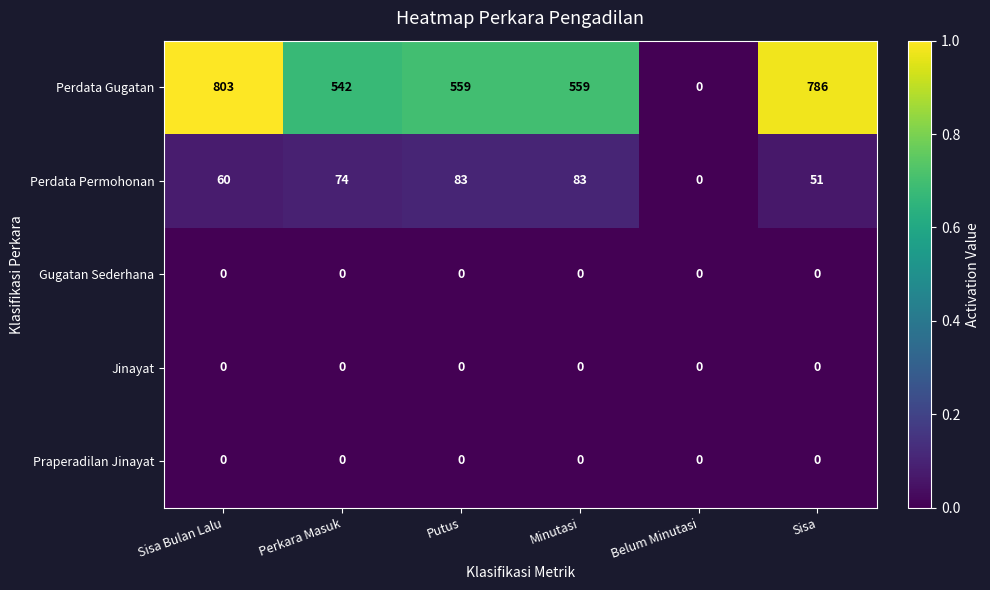

How many values in the Perdata Permohonan series are below 74?

3